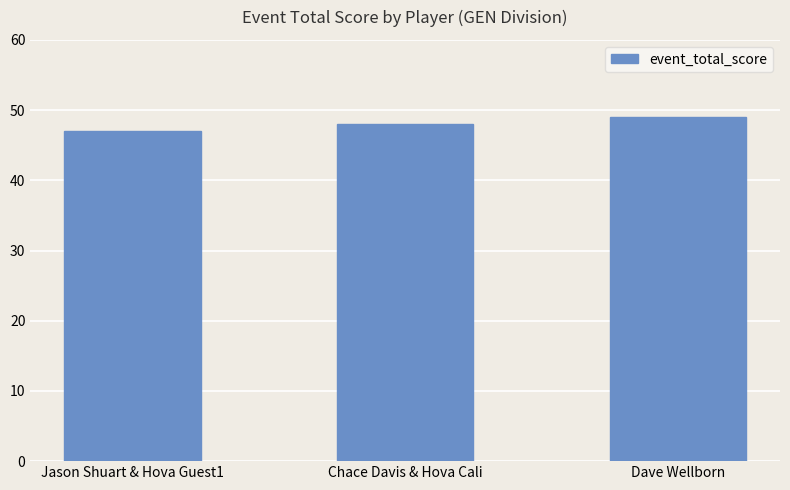

Does the chart contain stacked bars?

No